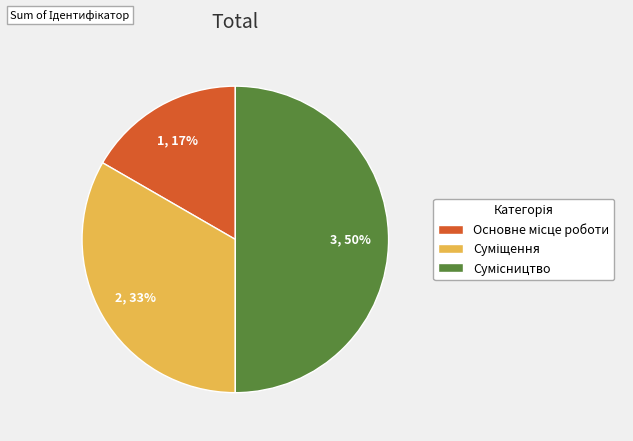

To the nearest percent, what is the difference between the largest and smallest slice percentages?

33%